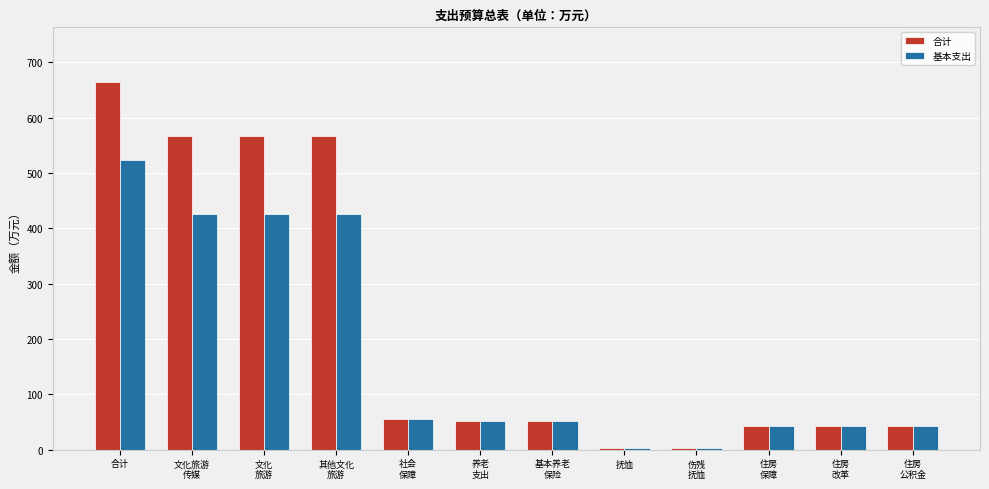

What is the total value across all series at 文化
旅游?

993.3